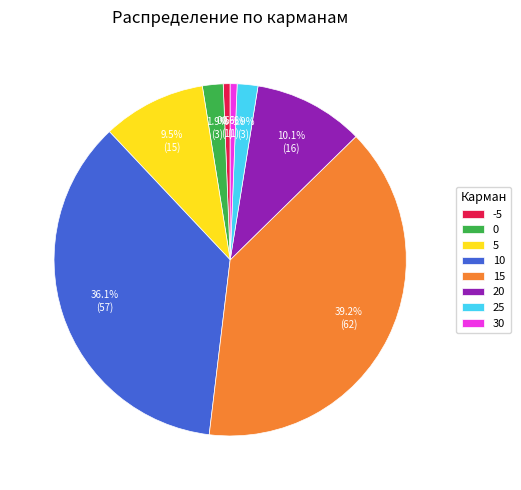

What is the largest slice in the pie chart?

15